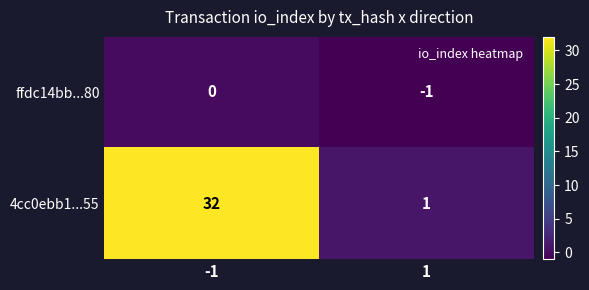

The value of ffdc14bb...80 at 1 is -1. True or false?

True